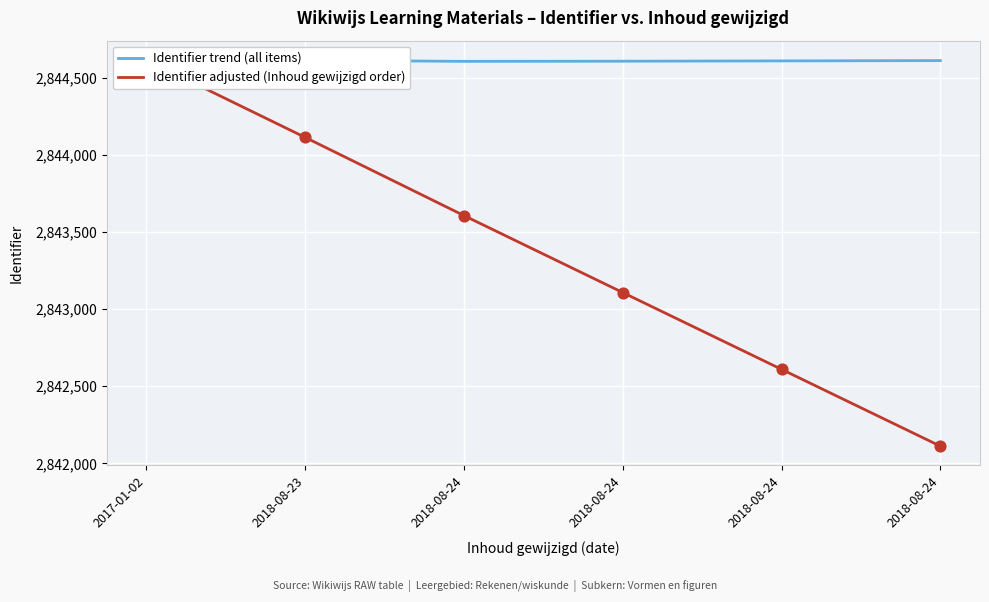

Which series has the largest total across all categories?

Identifier trend (all items)